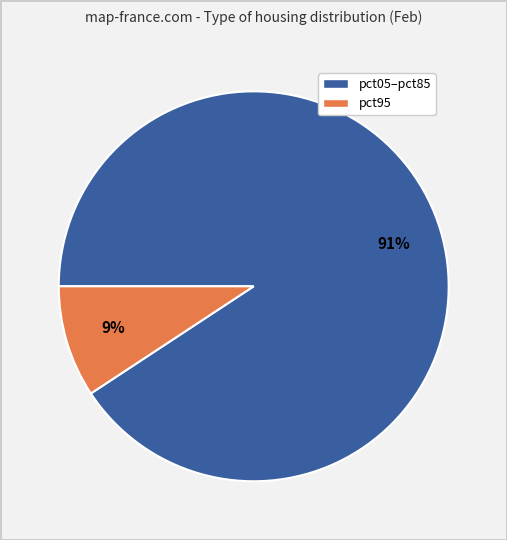

Is there a majority slice in this chart?

Yes